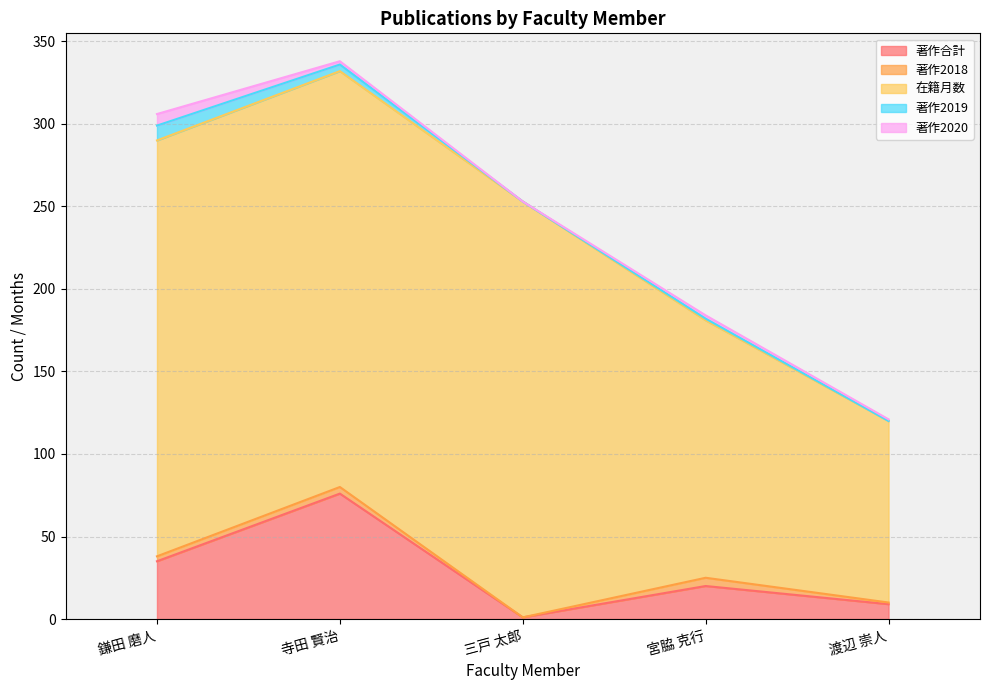

What is the sum of all 在籍月数 values?

1022